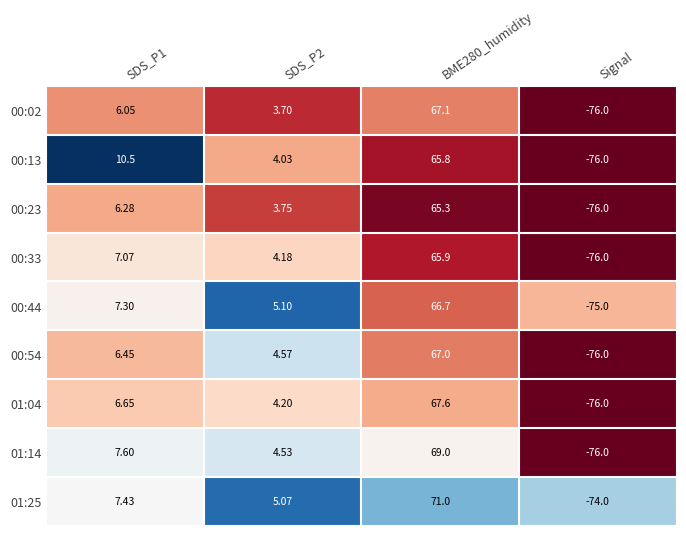

How many distinct data groups are displayed?

9